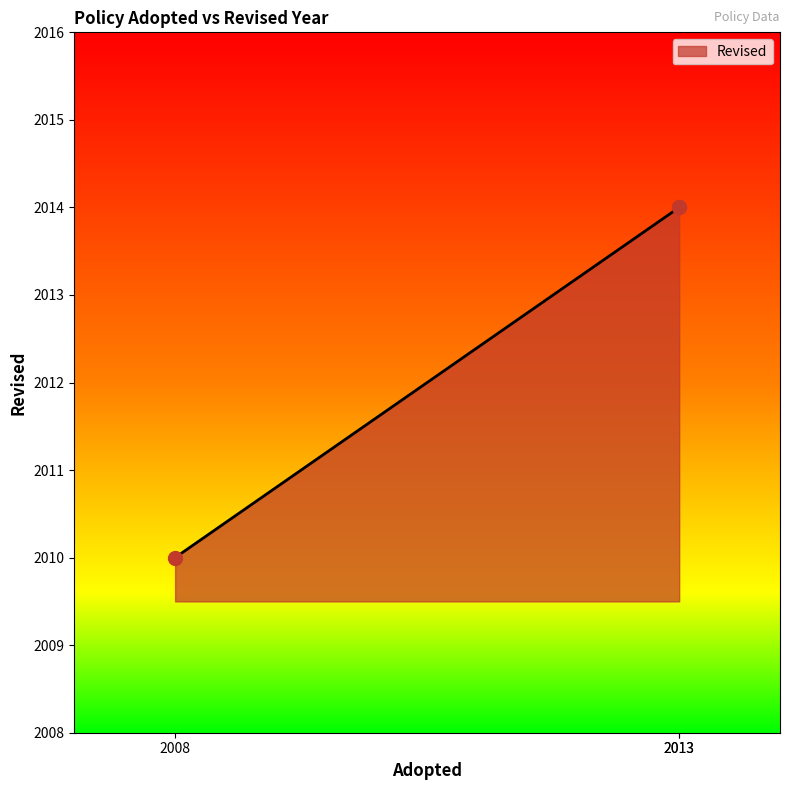

Which has a higher value, 2008 or 2013?

2013